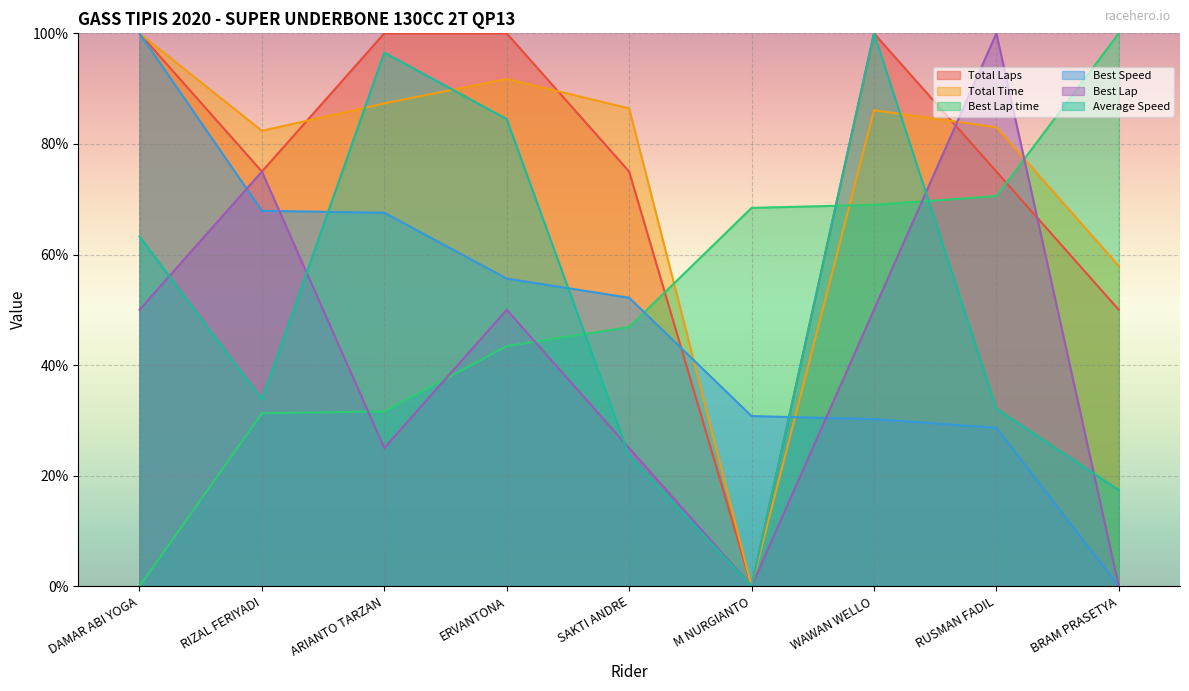

Reading right to left, extract all data points from this chart.

Total Laps: BRAM PRASETYA=50.0	RUSMAN FADIL=75.0	WAWAN WELLO=100.0	M NURGIANTO=0.0	SAKTI ANDRE=75.0	ERVANTONA=100.0	ARIANTO TARZAN=100.0	RIZAL FERIYADI=75.0	DAMAR ABI YOGA=100.0
Total Time: BRAM PRASETYA=57.9	RUSMAN FADIL=83.0	WAWAN WELLO=86.1	M NURGIANTO=0.0	SAKTI ANDRE=86.4	ERVANTONA=91.7	ARIANTO TARZAN=87.3	RIZAL FERIYADI=82.4	DAMAR ABI YOGA=100.0
Best Lap time: BRAM PRASETYA=100.0	RUSMAN FADIL=70.6	WAWAN WELLO=69.0	M NURGIANTO=68.4	SAKTI ANDRE=46.9	ERVANTONA=43.4	ARIANTO TARZAN=31.6	RIZAL FERIYADI=31.3	DAMAR ABI YOGA=0.0
Best Speed: BRAM PRASETYA=0.0	RUSMAN FADIL=28.7	WAWAN WELLO=30.2	M NURGIANTO=30.8	SAKTI ANDRE=52.2	ERVANTONA=55.6	ARIANTO TARZAN=67.6	RIZAL FERIYADI=67.9	DAMAR ABI YOGA=100.0
Best Lap: BRAM PRASETYA=0.0	RUSMAN FADIL=100.0	WAWAN WELLO=50.0	M NURGIANTO=0.0	SAKTI ANDRE=25.0	ERVANTONA=50.0	ARIANTO TARZAN=25.0	RIZAL FERIYADI=75.0	DAMAR ABI YOGA=50.0
Average Speed: BRAM PRASETYA=17.4	RUSMAN FADIL=32.1	WAWAN WELLO=100.0	M NURGIANTO=0.0	SAKTI ANDRE=23.6	ERVANTONA=84.5	ARIANTO TARZAN=96.5	RIZAL FERIYADI=33.8	DAMAR ABI YOGA=63.2